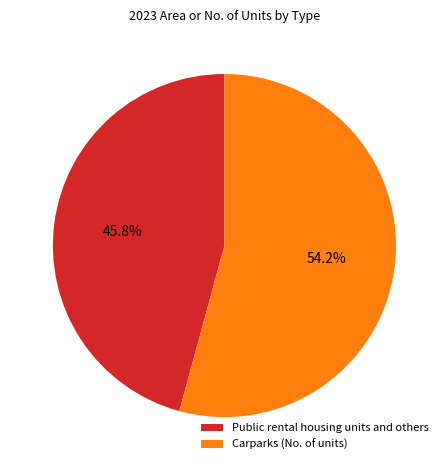

To the nearest percent, what percentage of the pie is Public rental housing units and others?

46%